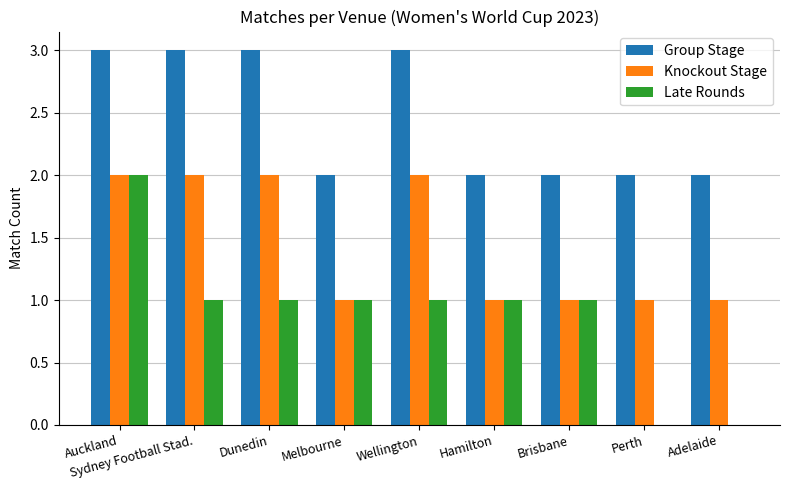

Where does the Late Rounds series first go above 1?

Auckland